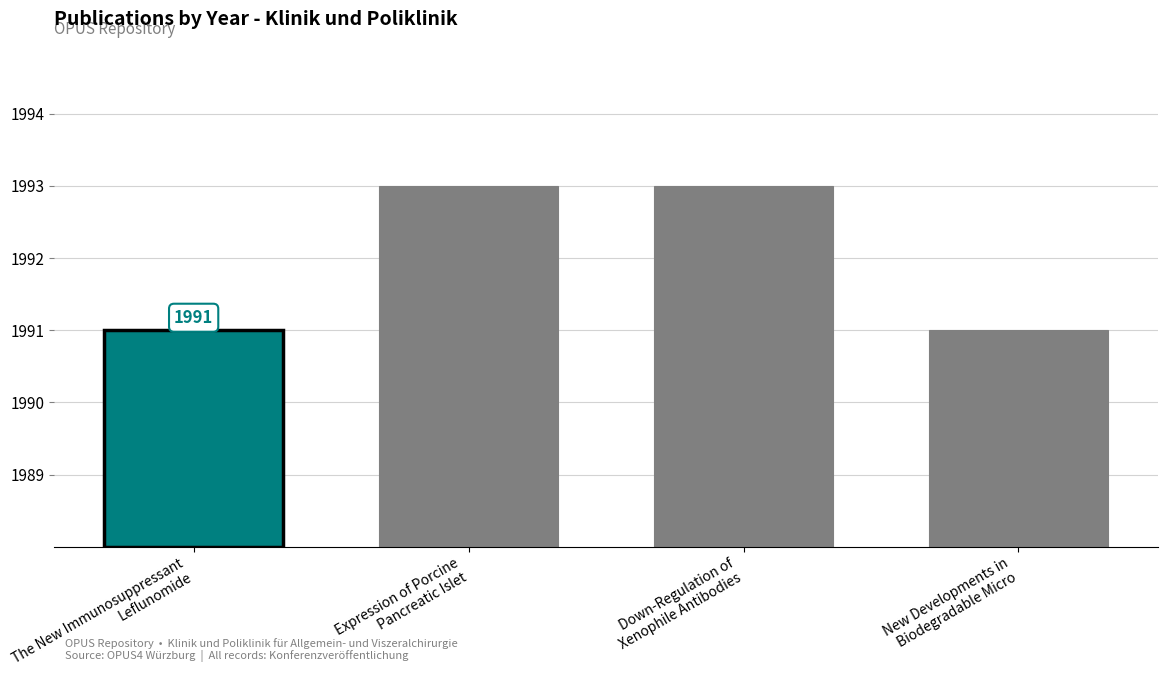

What is the value of the 3rd bar from the left?

1993